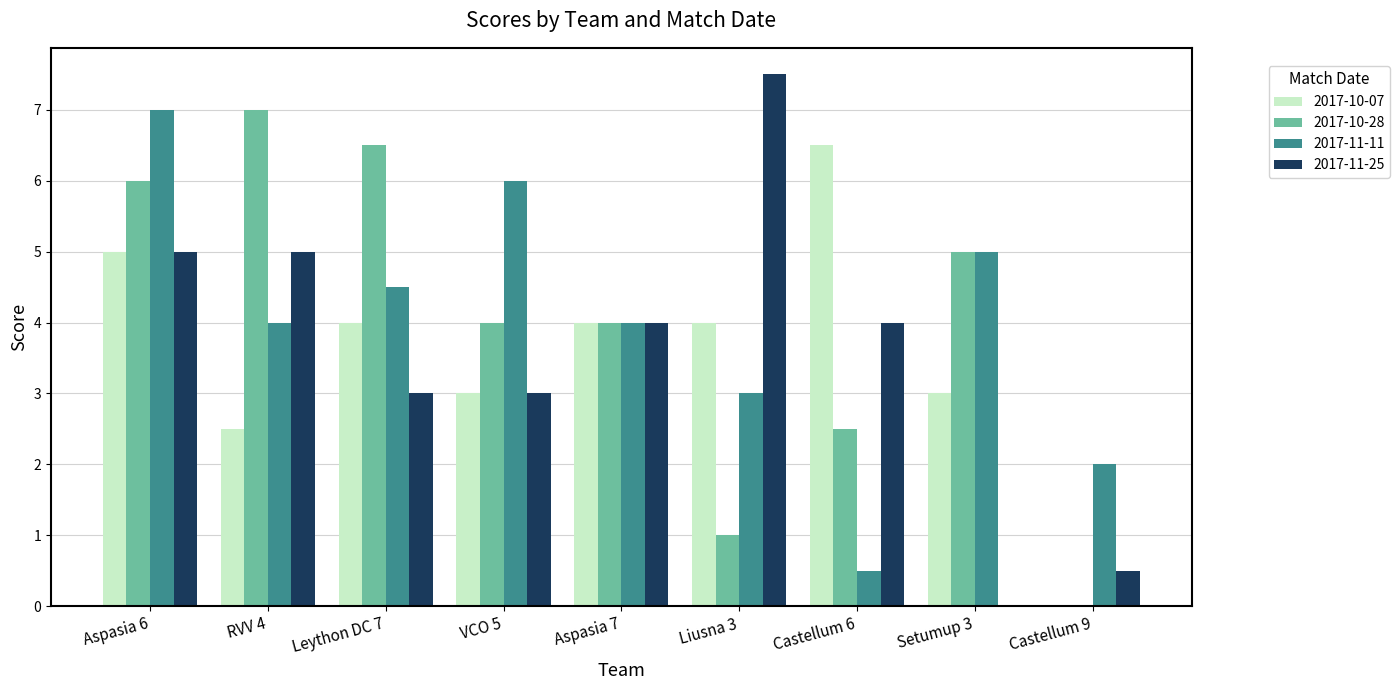

What is the sum of all 2017-11-11 values?

36.0